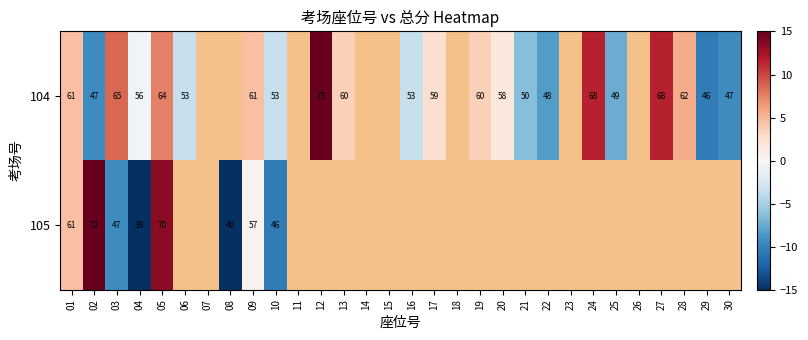

What is the difference between the 104 values at 19 and 17?

1.0